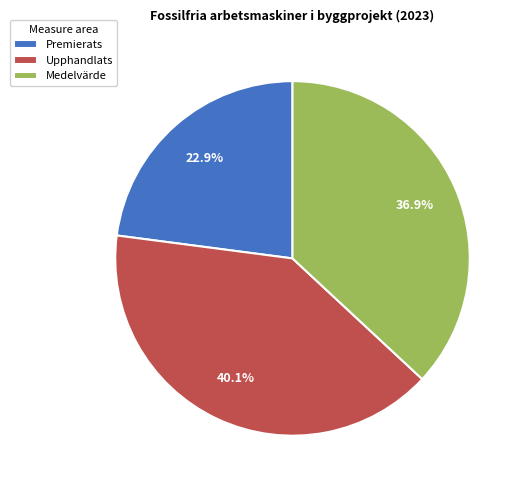

How many slices are in this pie chart?

3